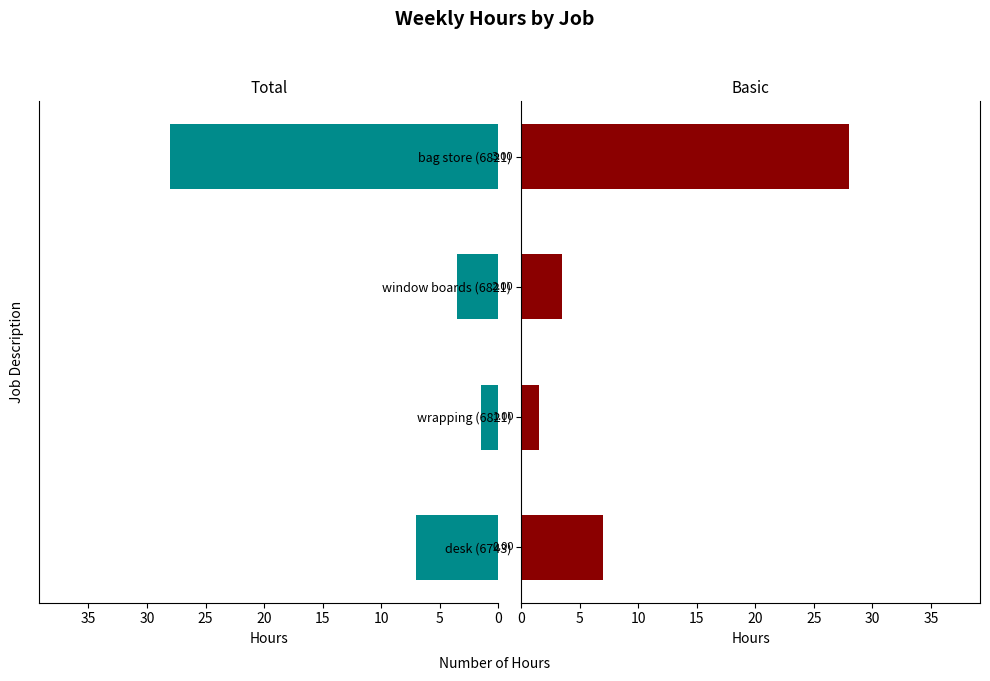

At window boards (6821), list the series in order from smallest to largest.

Total, Basic